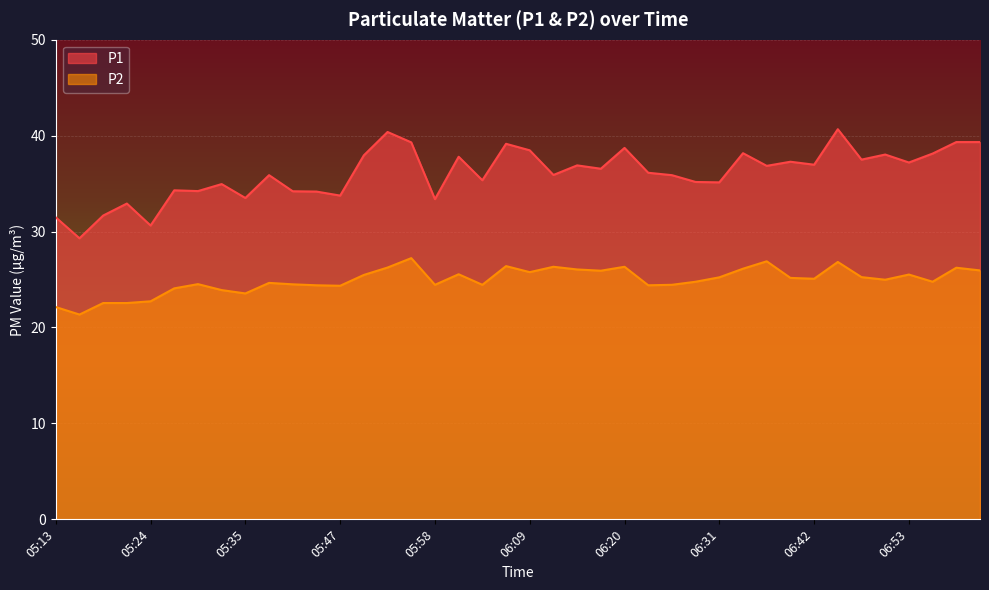

List the series in order of their peak value, highest first.

P1, P2